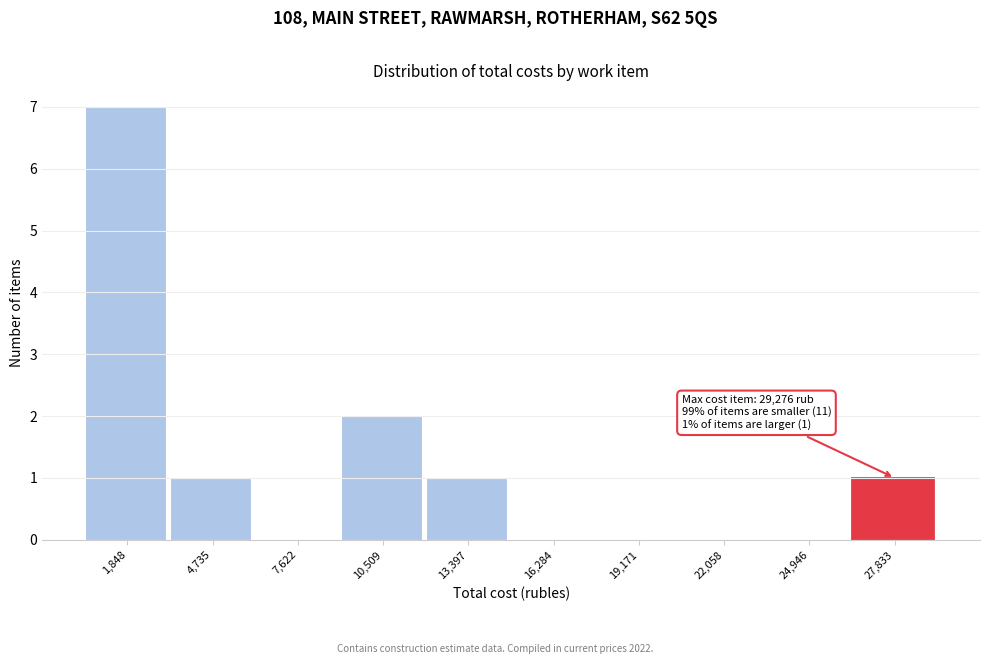

Over which range of the x-axis is the bar tallest?

500 to 3500